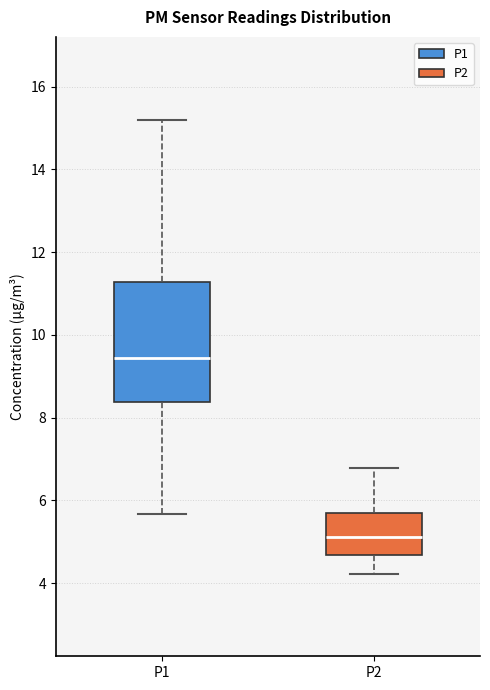

Reading left to right, read every box against the y-axis: the position of its median line, the range the box covers, and the ends of its whiskers. The values are not printed on the chart, so give them approximately, as read against the axis.

P1: median 9.4, box 8.4 to 11.2, whiskers 5.6 to 15.2
P2: median 5.2, box 4.6 to 5.8, whiskers 4.2 to 6.8